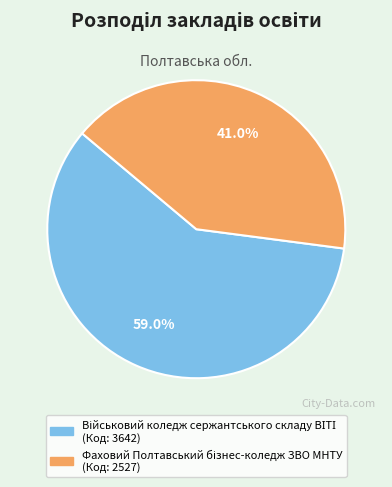

Is there any slice that represents more than half of the pie?

Yes